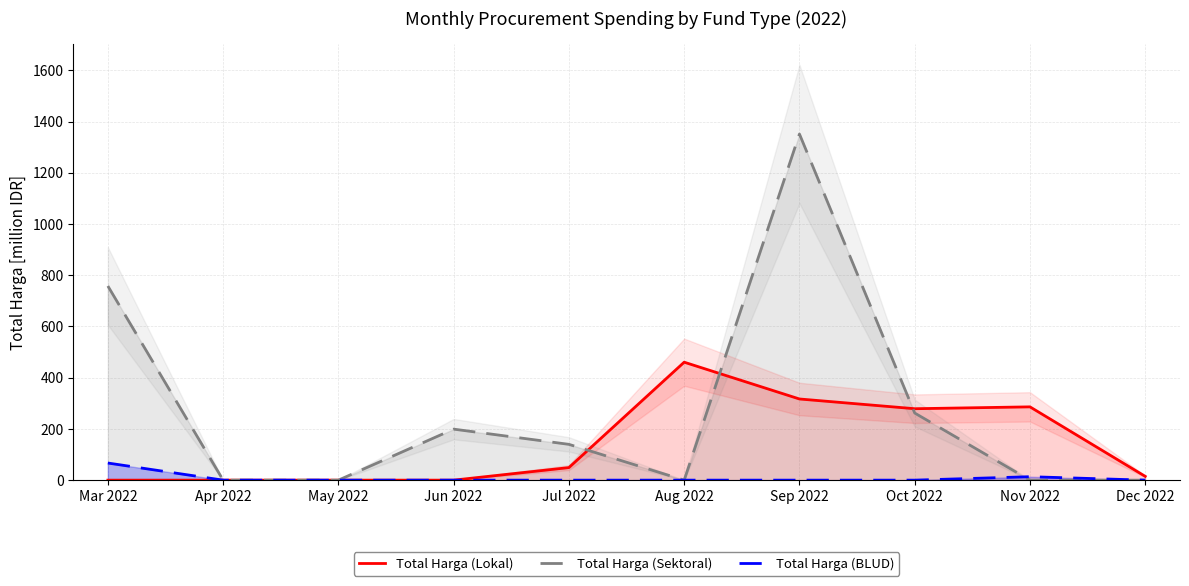

Is this an area chart (filled region under the line)?

No